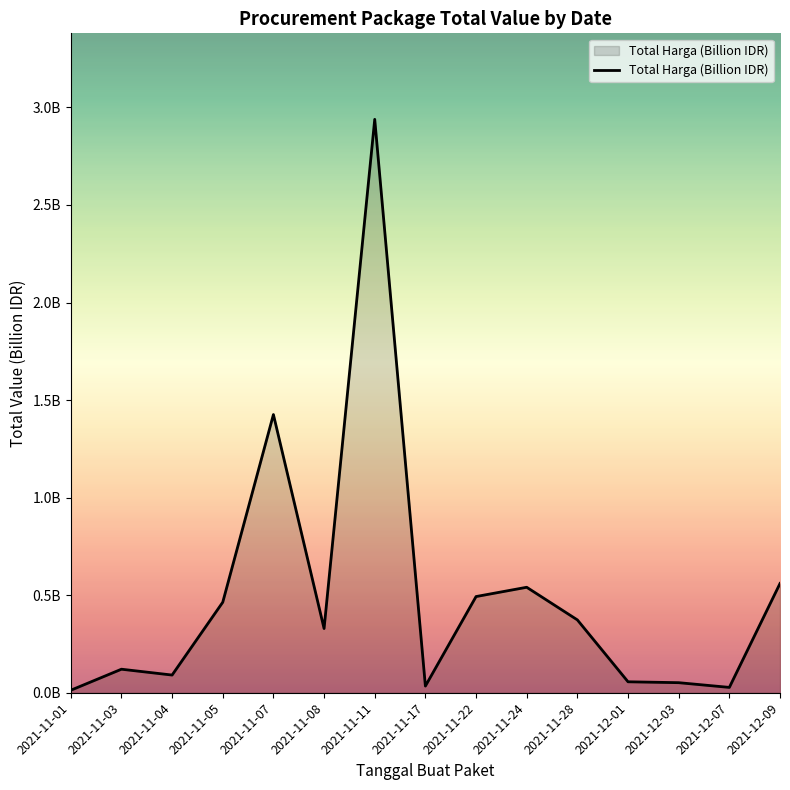

Is this an area chart (filled region under the line)?

Yes